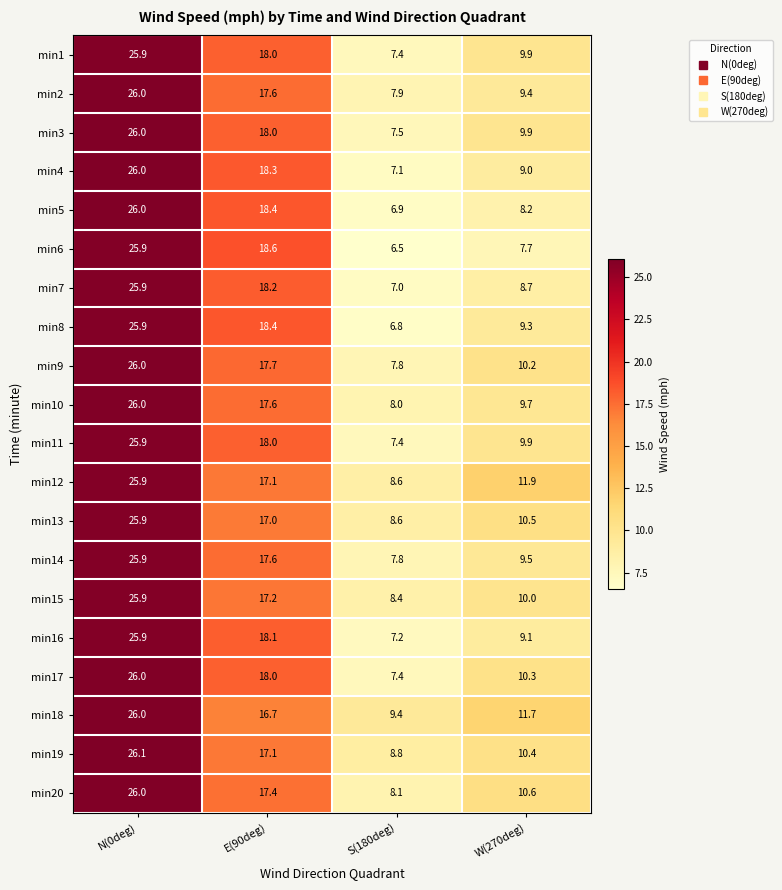

At how many categories does at least one series exceed 6?

4